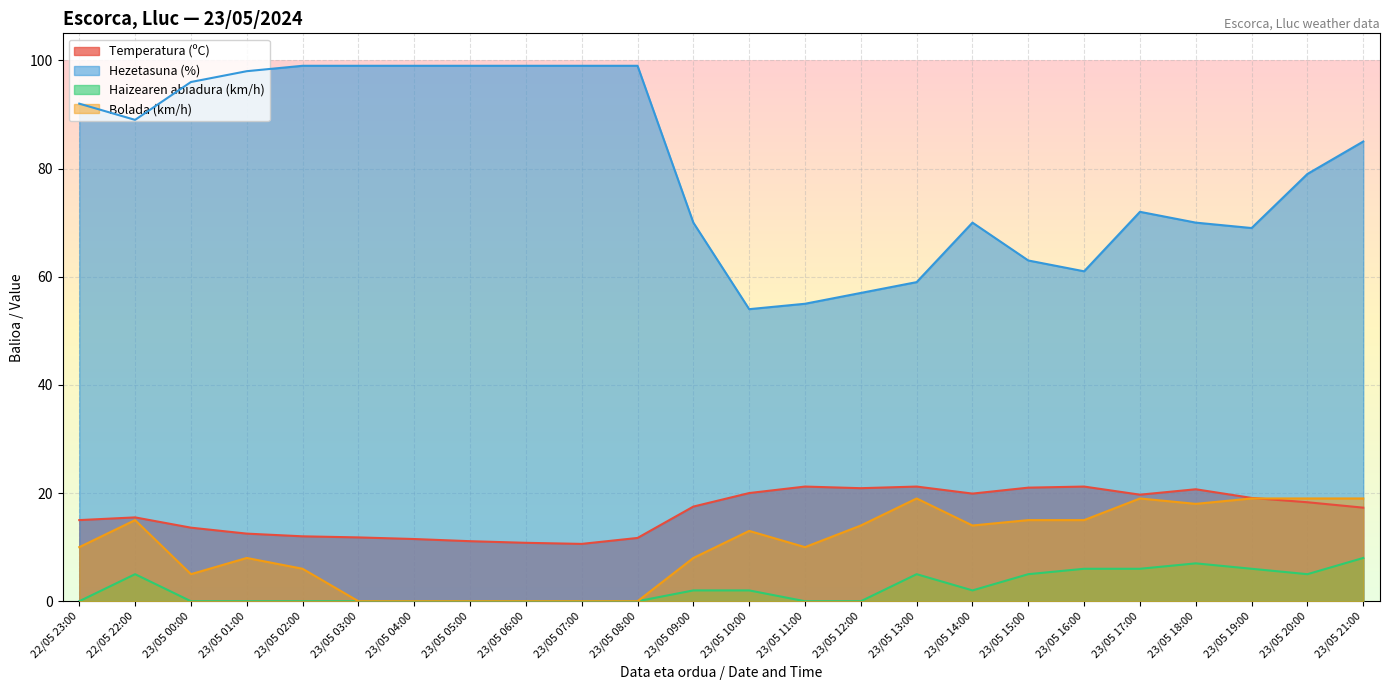

Reading left to right, what are all the values shown in this chart?

Temperatura (ºC): 15.0	15.5	13.6	12.5	12.0	11.8	11.5	11.1	10.8	10.6	11.7	17.5	20.0	21.2	20.9	21.2	19.9	21.0	21.2	19.7	20.7	19.1	18.3	17.3
Hezetasuna (%): 92.0	89.0	96.0	98.0	99.0	99.0	99.0	99.0	99.0	99.0	99.0	70.0	54.0	55.0	57.0	59.0	70.0	63.0	61.0	72.0	70.0	69.0	79.0	85.0
Haizearen abiadura (km/h): 0.0	5.0	0.0	0.0	0.0	0.0	0.0	0.0	0.0	0.0	0.0	2.0	2.0	0.0	0.0	5.0	2.0	5.0	6.0	6.0	7.0	6.0	5.0	8.0
Bolada (km/h): 10.0	15.0	5.0	8.0	6.0	0.0	0.0	0.0	0.0	0.0	0.0	8.0	13.0	10.0	14.0	19.0	14.0	15.0	15.0	19.0	18.0	19.0	19.0	19.0